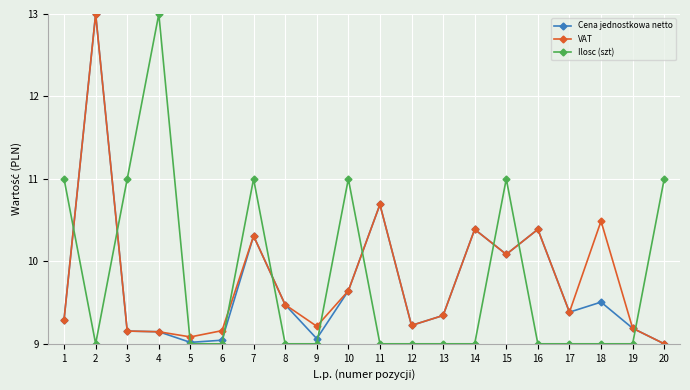

Where is the first local maximum for Ilosc (szt)?

4